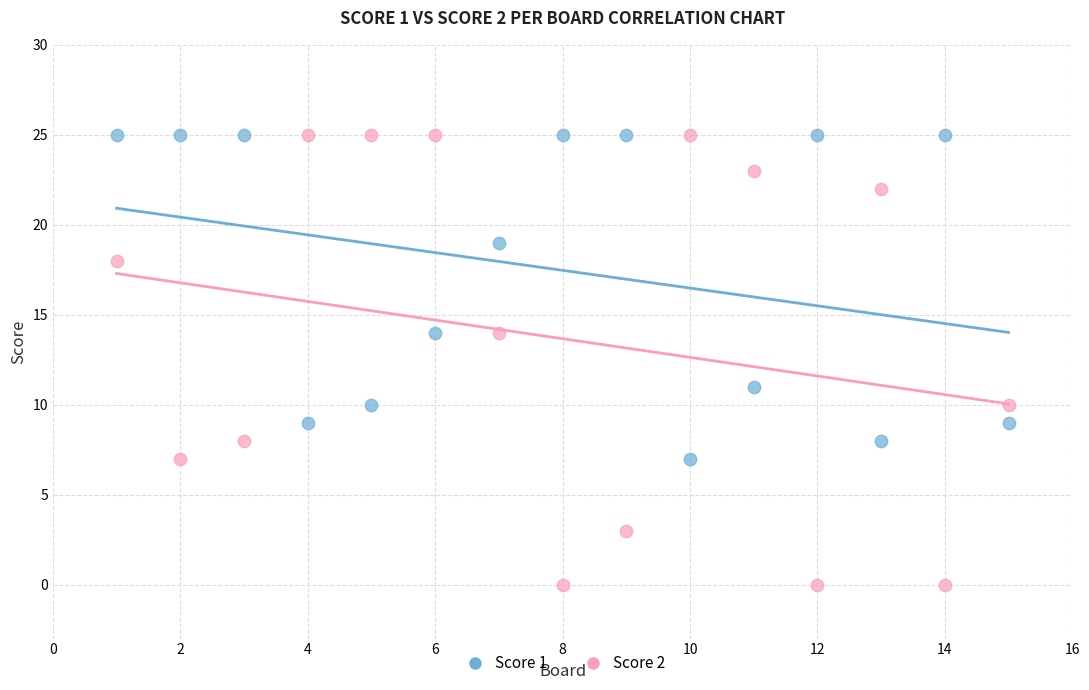

What are all the series names shown in the legend?

Score 1, Score 2